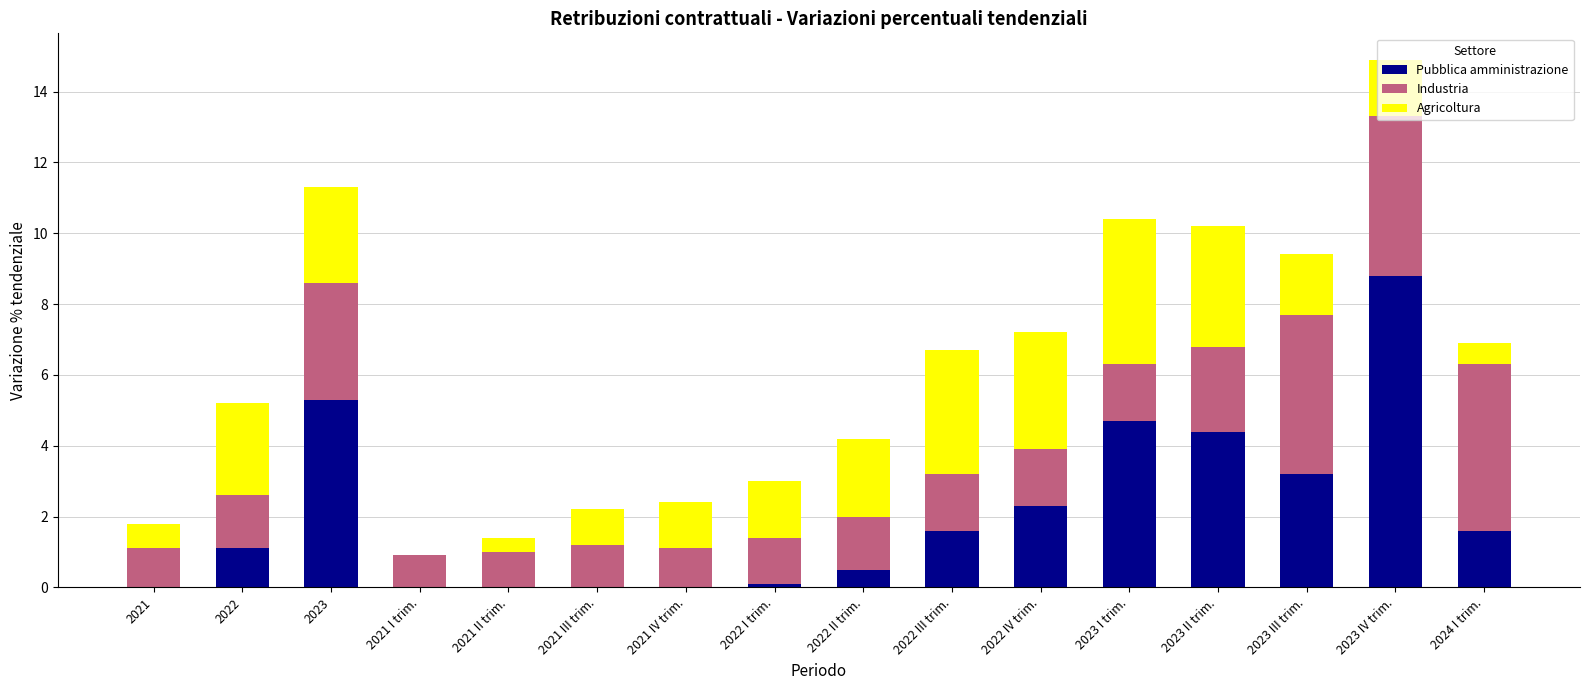

At which category is the sum across all series the highest?

2023 IV trim.